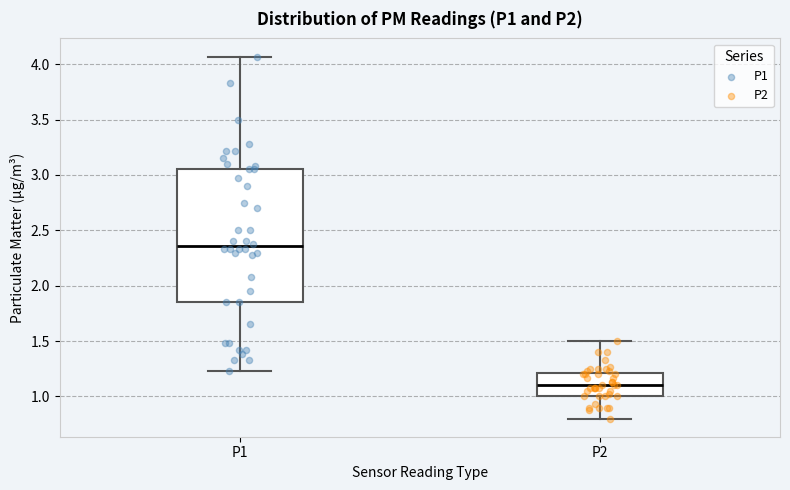

Where is the upper edge of the box for P1 on the y-axis? The values are not printed on the chart, so give them approximately, as read against the axis.

3.05